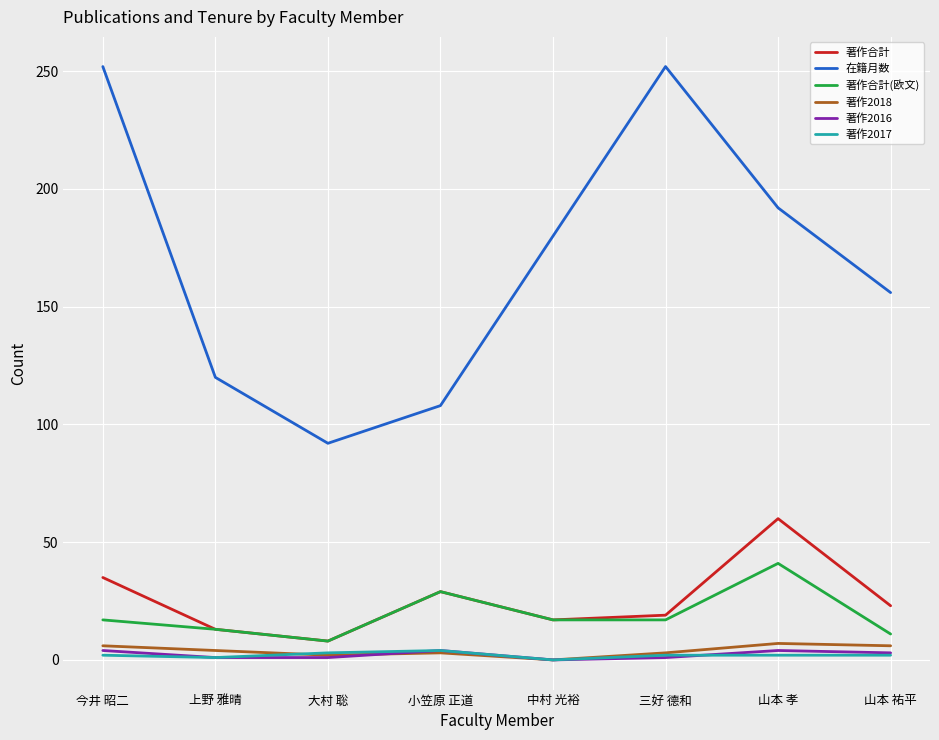

Which series has the largest total across all categories?

在籍月数